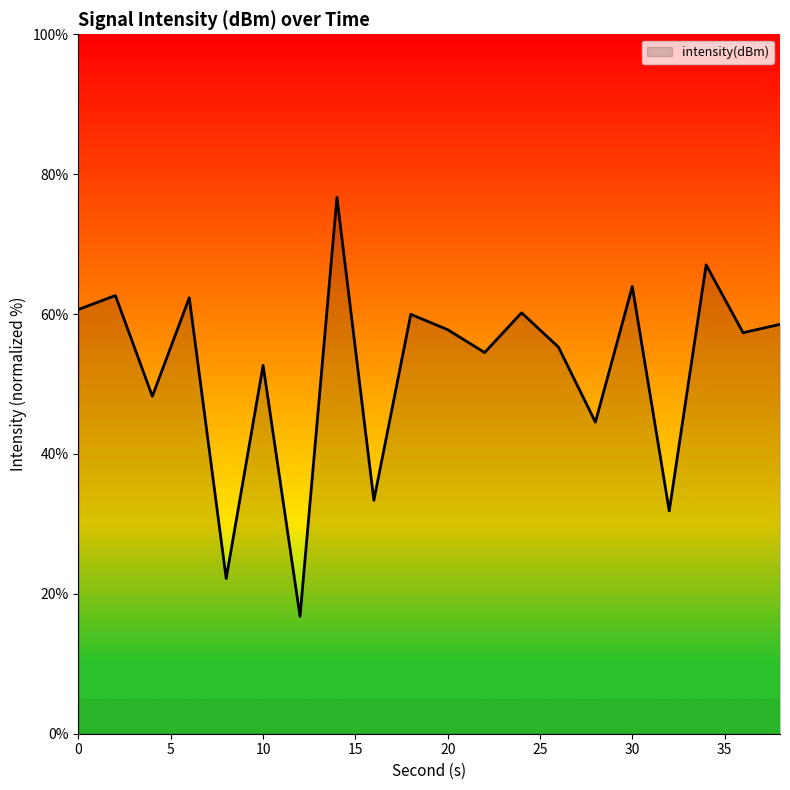

What is the smallest value displayed?

16.8